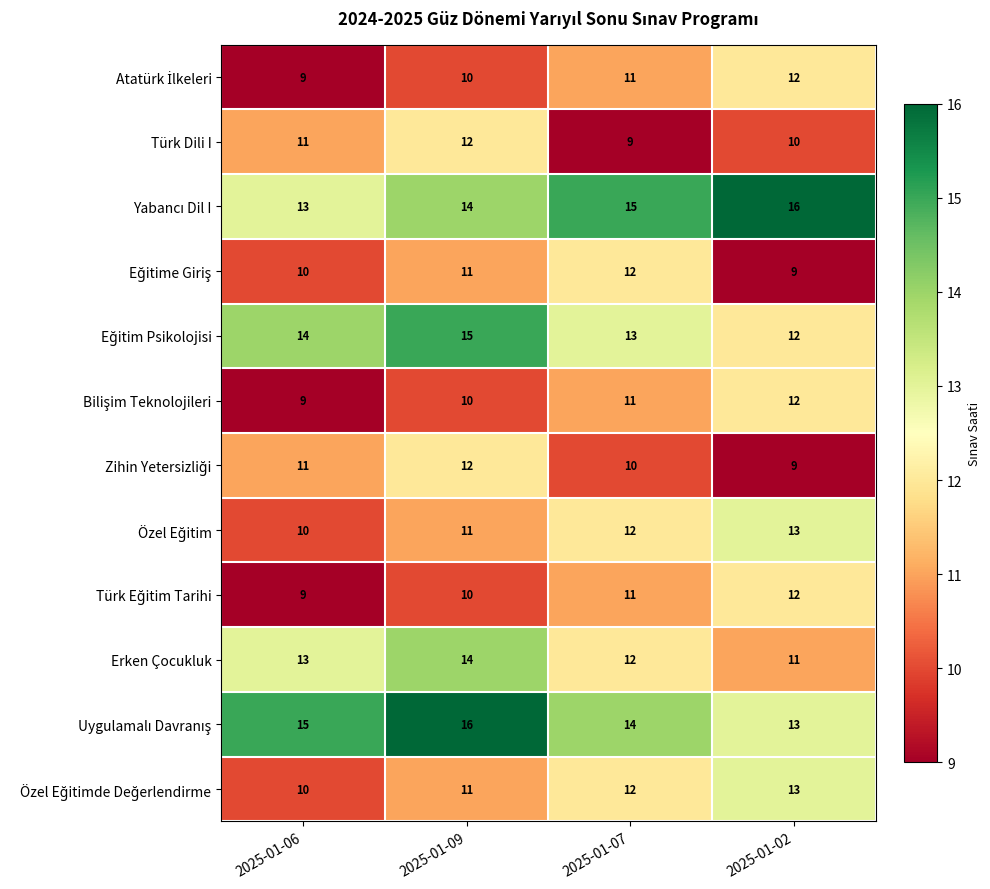

True or false: Erken Çocukluk has a value of 11 at 2025-01-02.

True